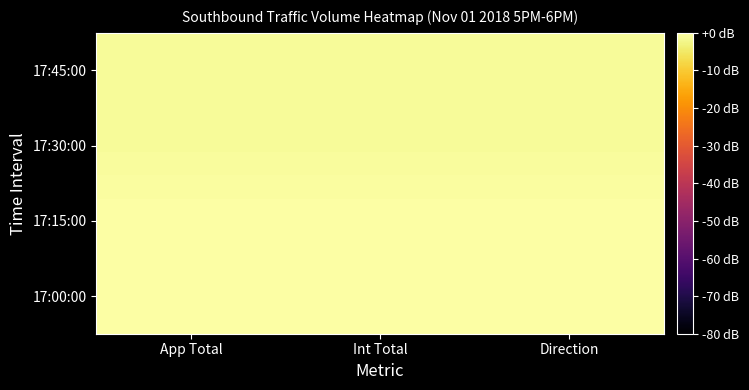

Count the number of categories in the chart.

3